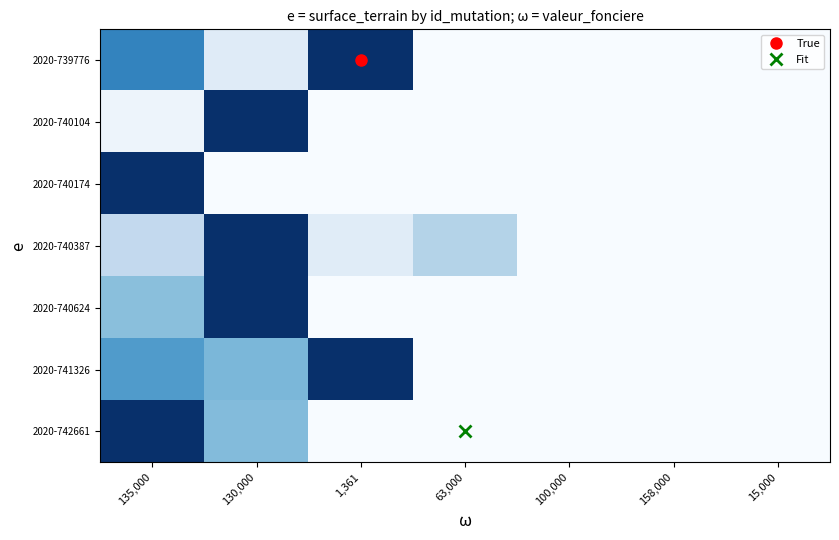

At which category does the chart reach its peak across all series?

1,361